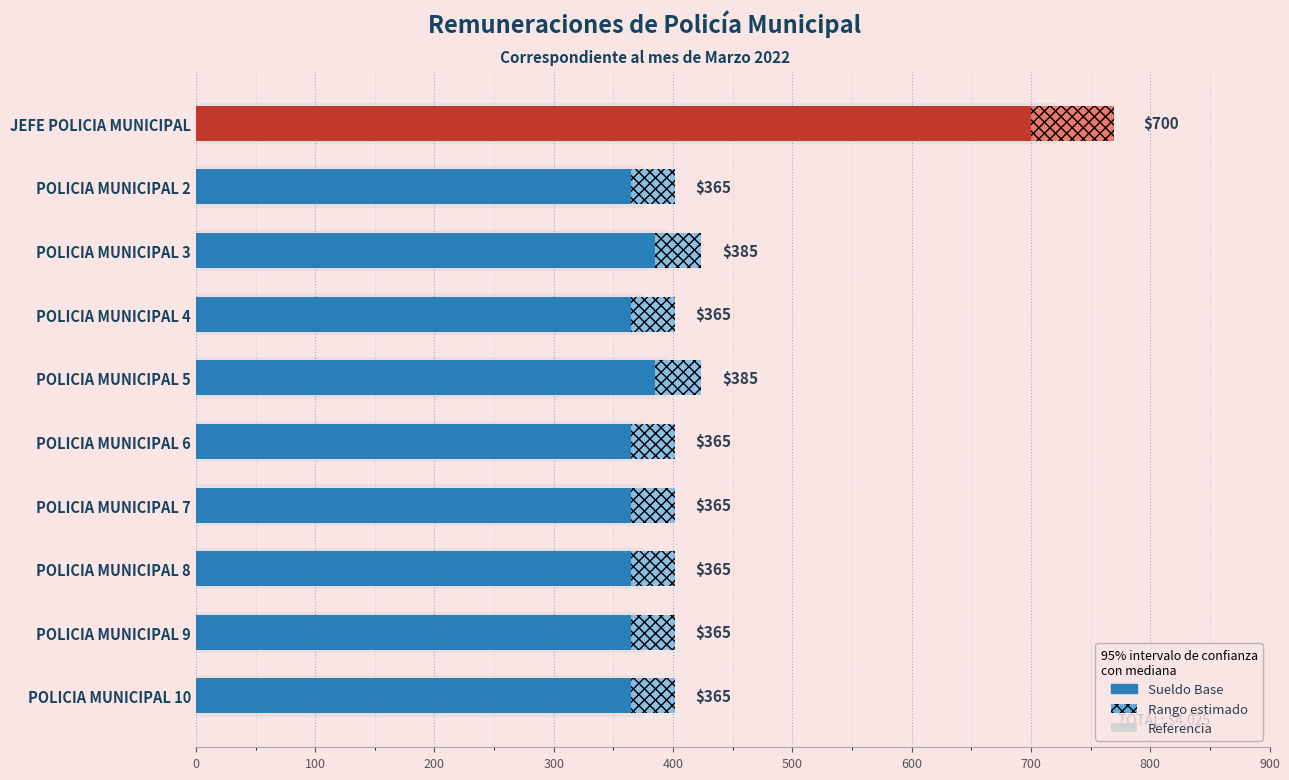

How many data points does each series have?

10